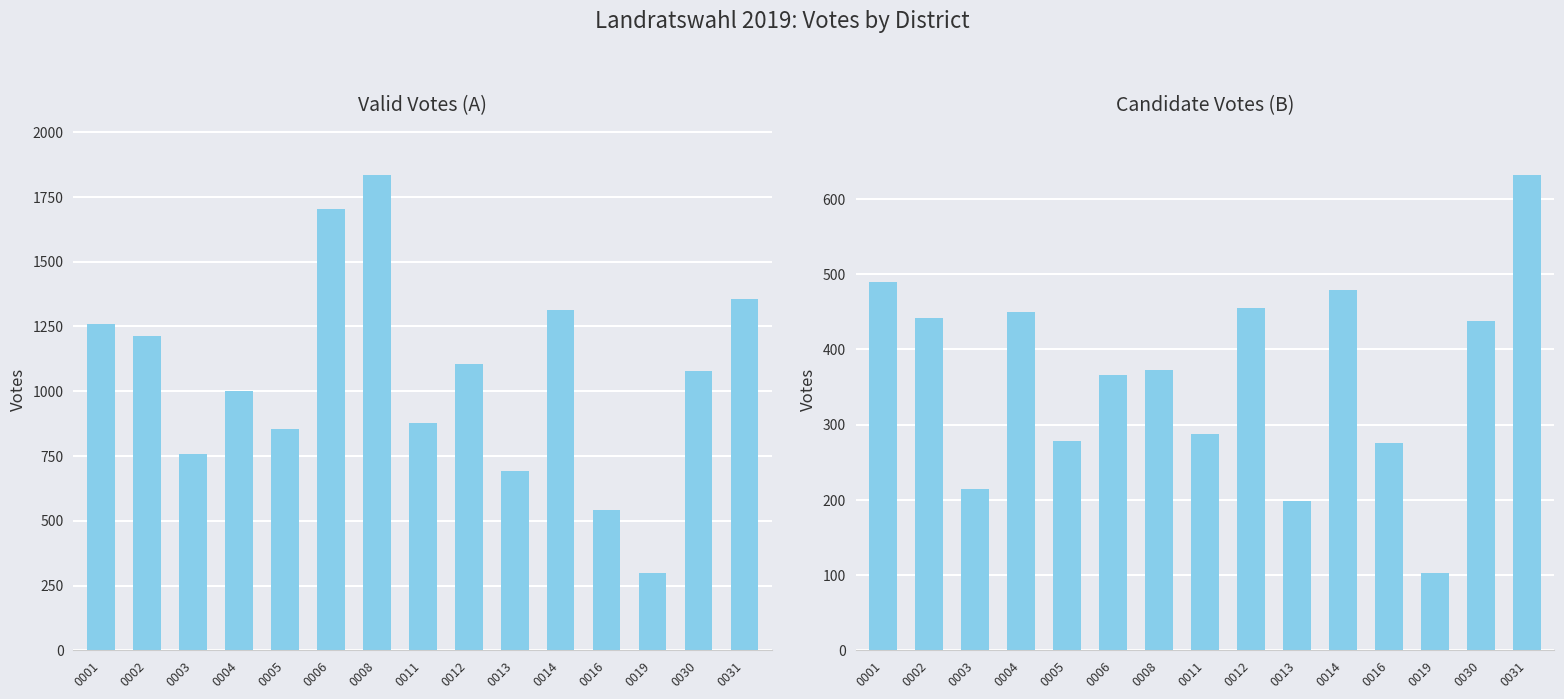

The value of A at 0004 is 1567. True or false?

False